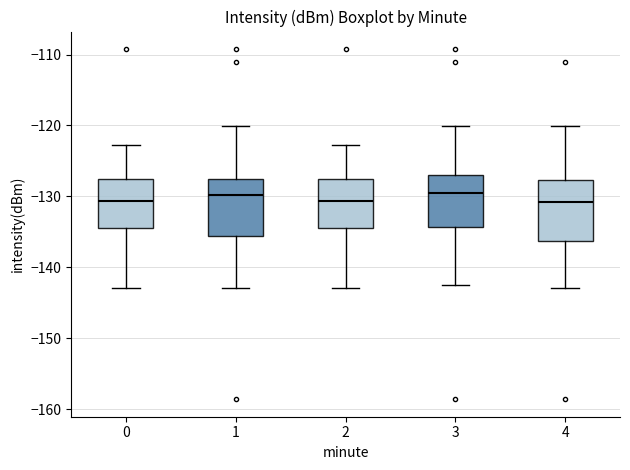

Where does the upper whisker of the box at x = 4 end on the y-axis? The values are not printed on the chart, so give them approximately, as read against the axis.

-120